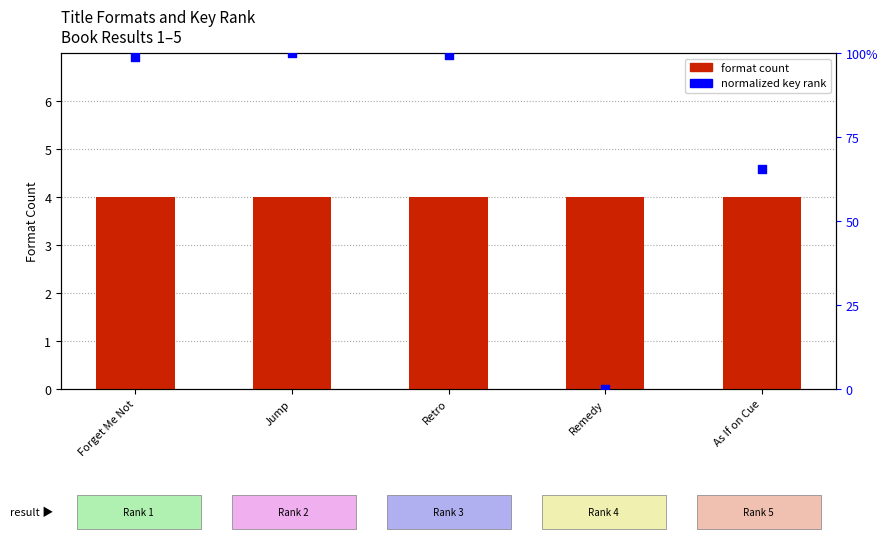

Which series contains the highest Y value?

normalized key rank